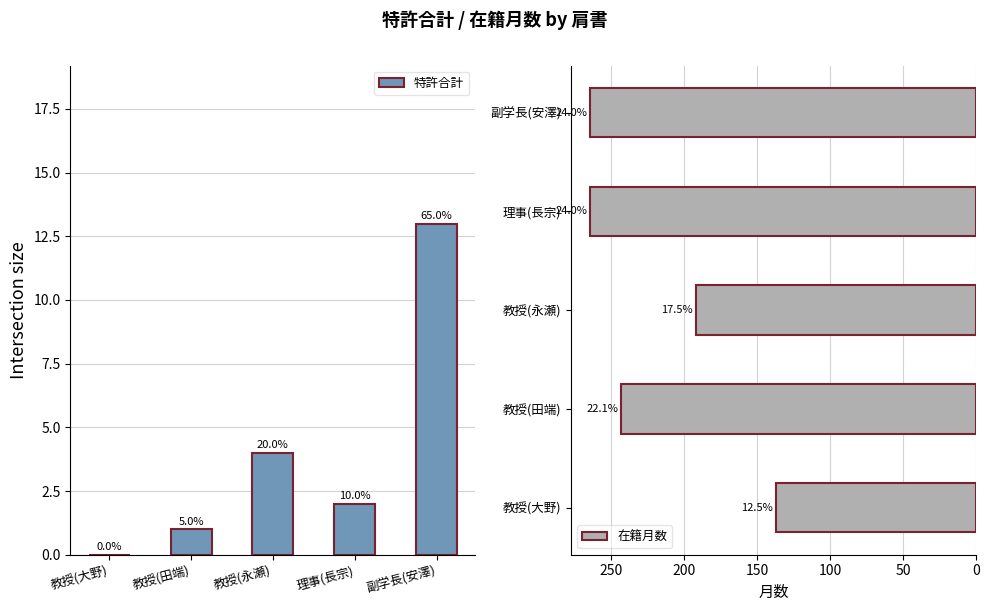

What is the spread (max minus min) of values at 副学長(安澤)?

251